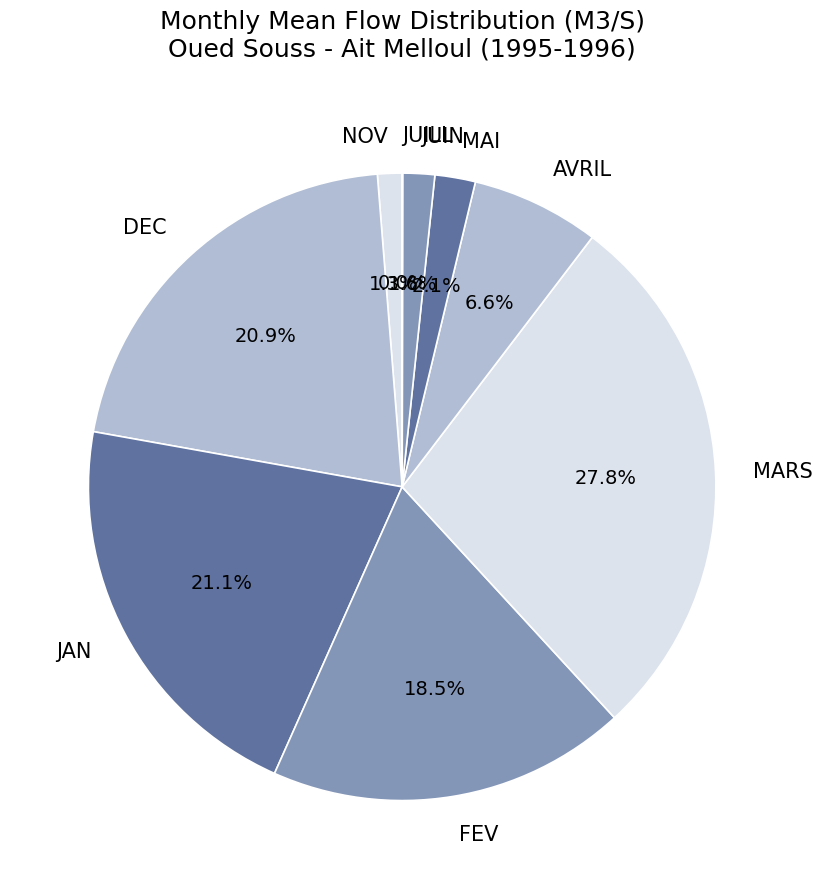

To the nearest percent, what portion does MAI represent?

2%